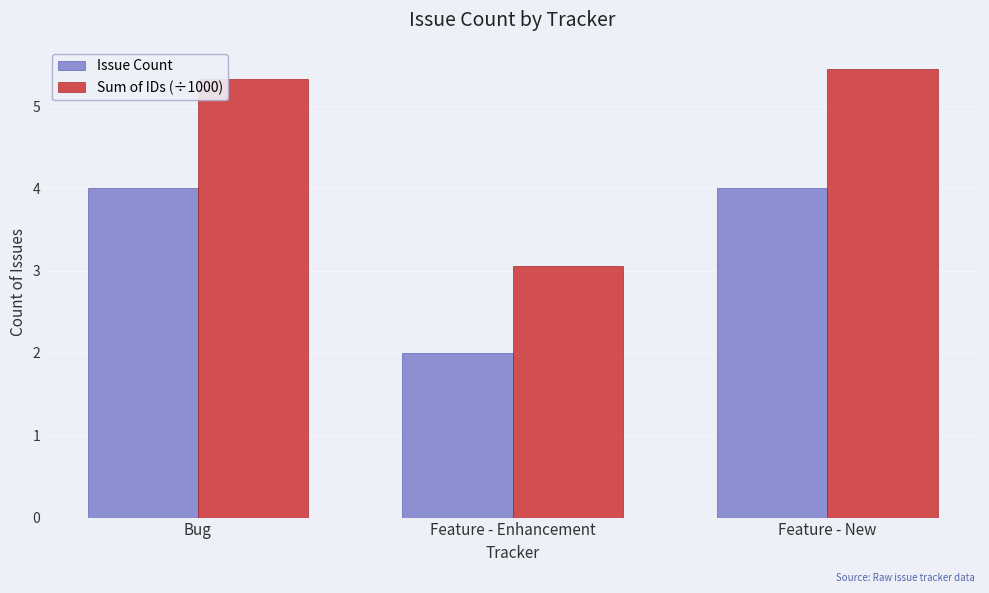

True or false: Issue Count has a value of 2.7 at Bug.

False